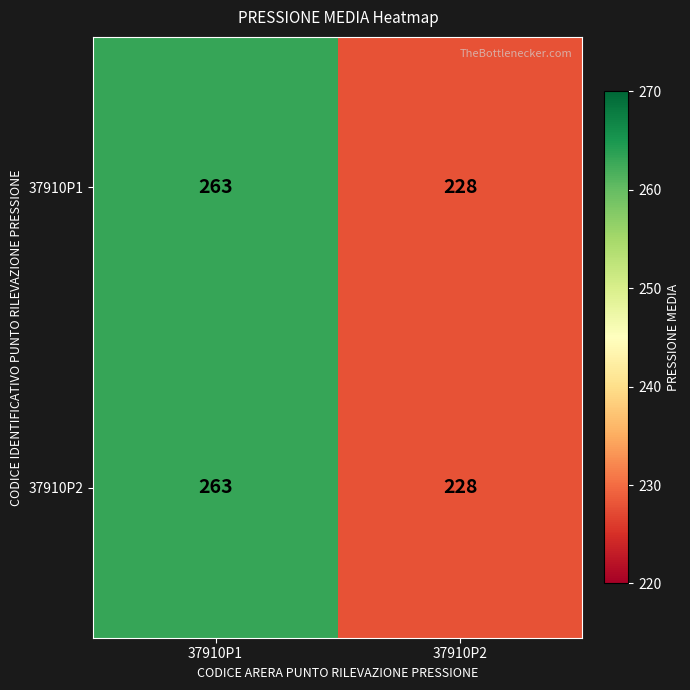

At which category is the sum across all series the highest?

37910P1